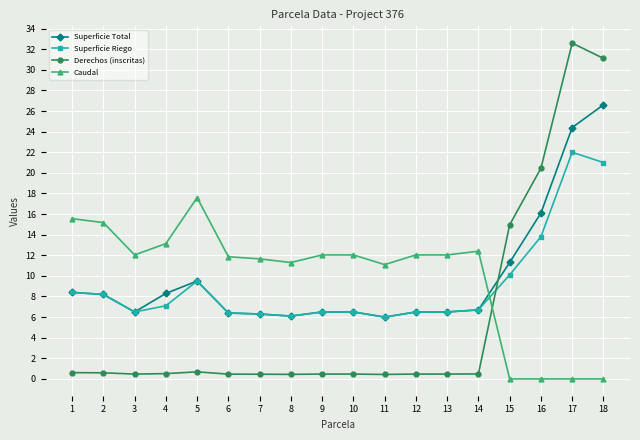

Is it true that Superficie Riego equals 21.0 at 18?

True